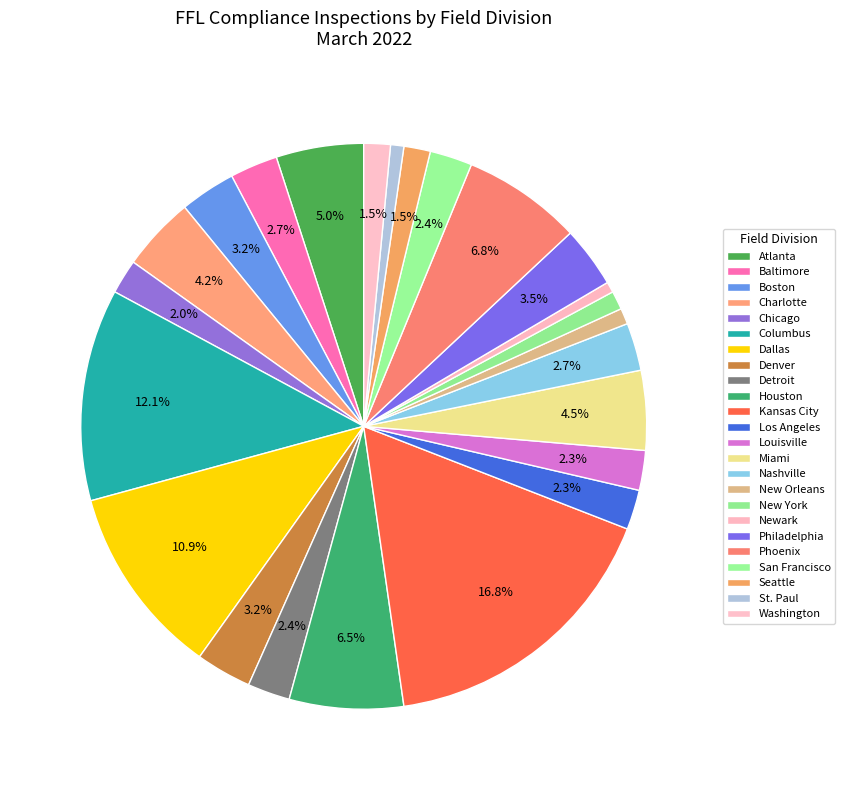

Is Detroit the majority of the pie?

No